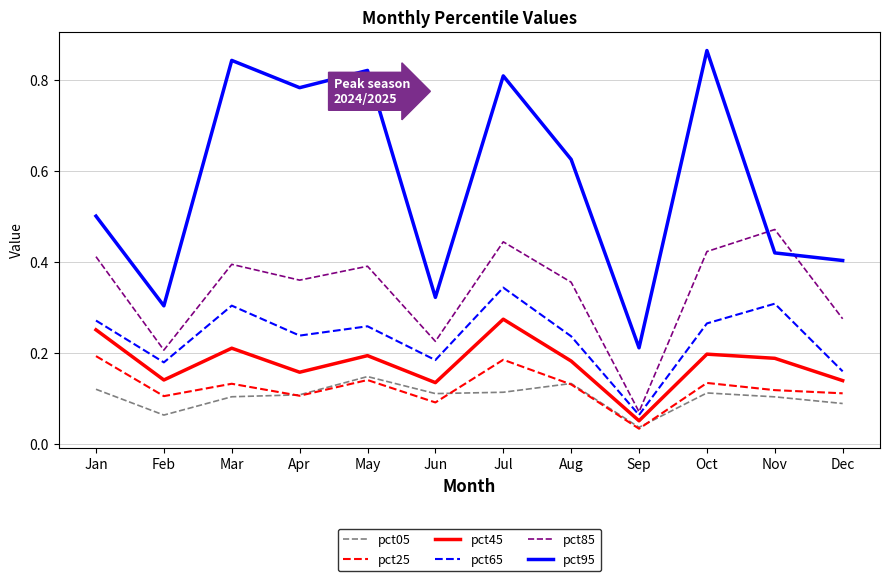

Which category has the highest value in the pct45 series?

Jul